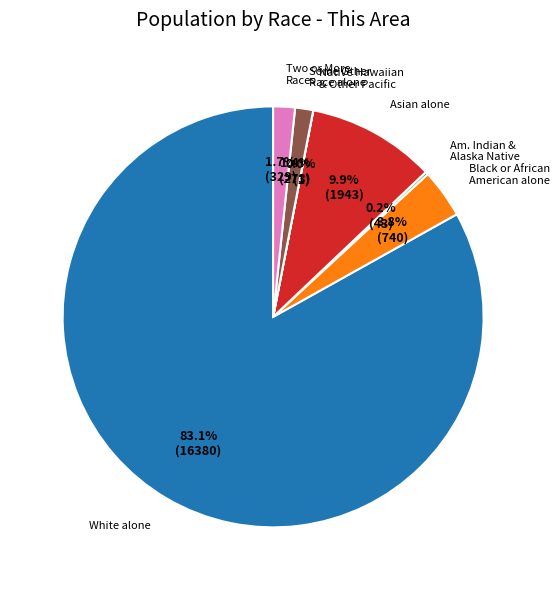

Which slice is the largest?

White alone